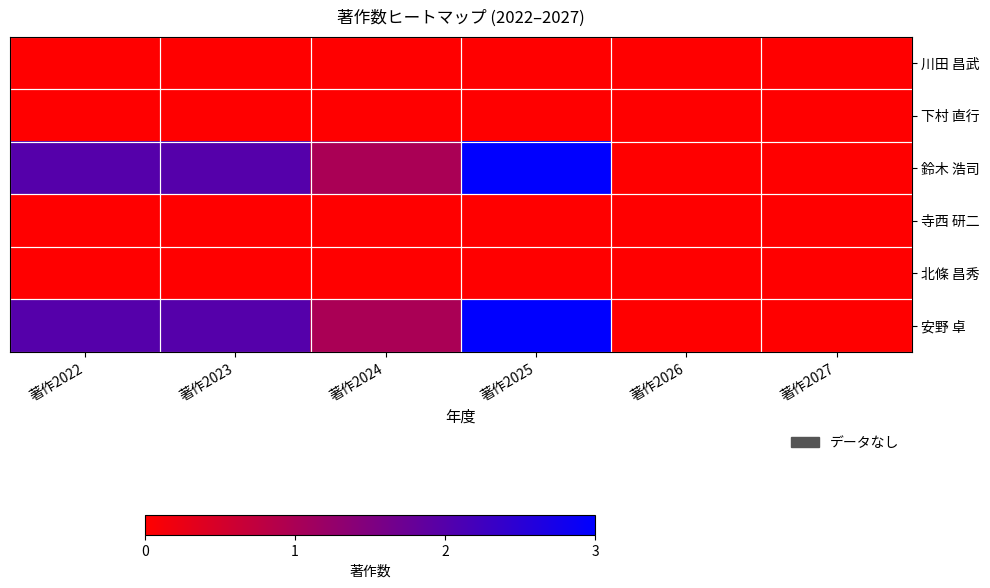

Reading right to left, extract all data points from this chart.

川田 昌武: 著作2027=0	著作2026=0	著作2025=0	著作2024=0	著作2023=0	著作2022=0
下村 直行: 著作2027=0	著作2026=0	著作2025=0	著作2024=0	著作2023=0	著作2022=0
鈴木 浩司: 著作2027=0	著作2026=0	著作2025=3	著作2024=1	著作2023=2	著作2022=2
寺西 研二: 著作2027=0	著作2026=0	著作2025=0	著作2024=0	著作2023=0	著作2022=0
北條 昌秀: 著作2027=0	著作2026=0	著作2025=0	著作2024=0	著作2023=0	著作2022=0
安野 卓: 著作2027=0	著作2026=0	著作2025=3	著作2024=1	著作2023=2	著作2022=2